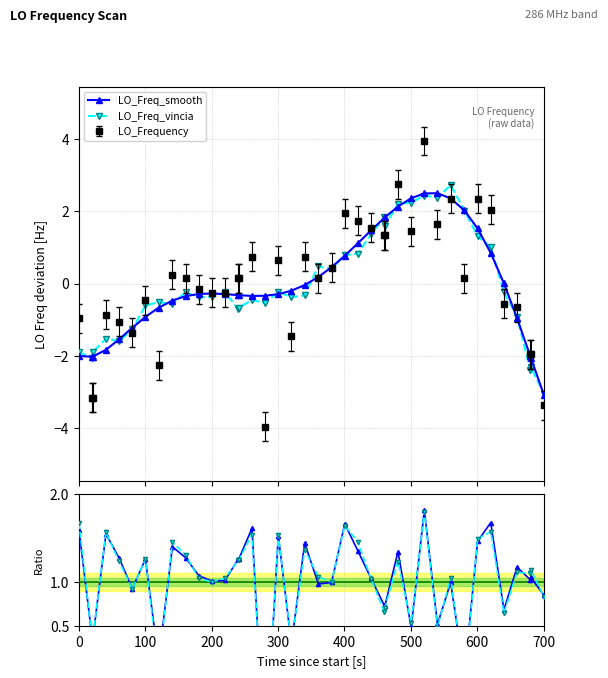

At which category does LO_Freq_vincia reach its first local peak?

300